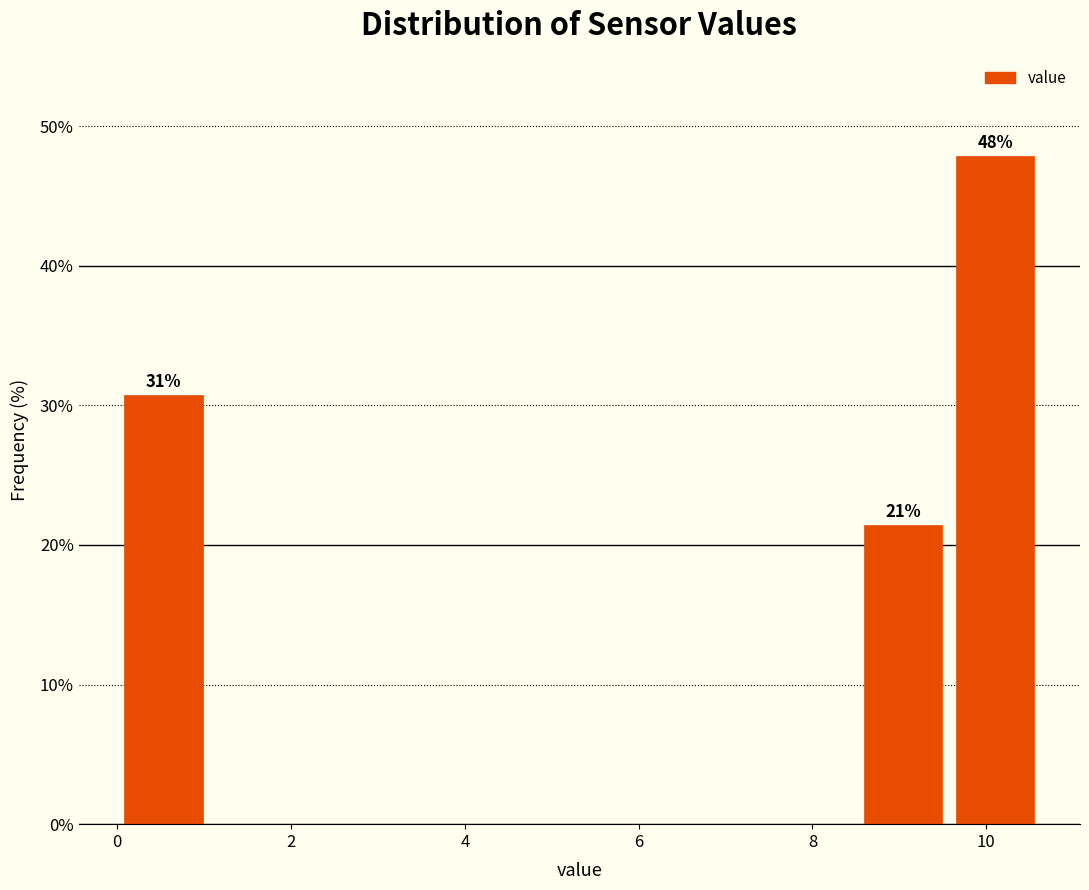

Over which range of the x-axis is the bar tallest?

9.6 to 10.6